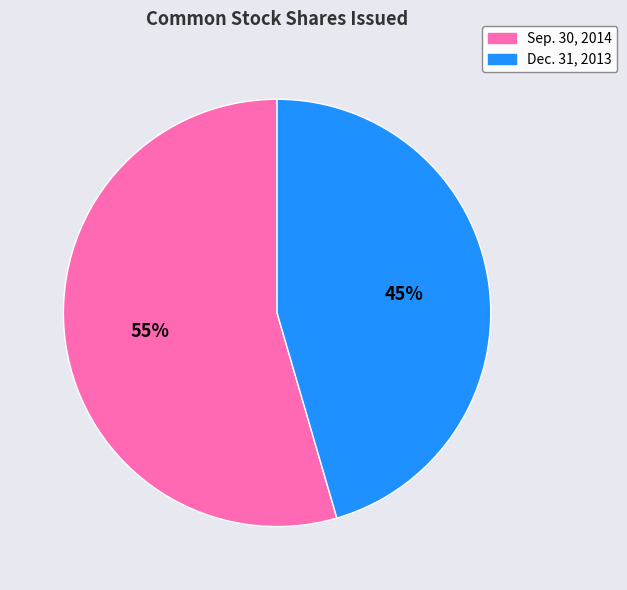

What is the ratio of the value at Sep. 30, 2014 to the value at Dec. 31, 2013?

1.2